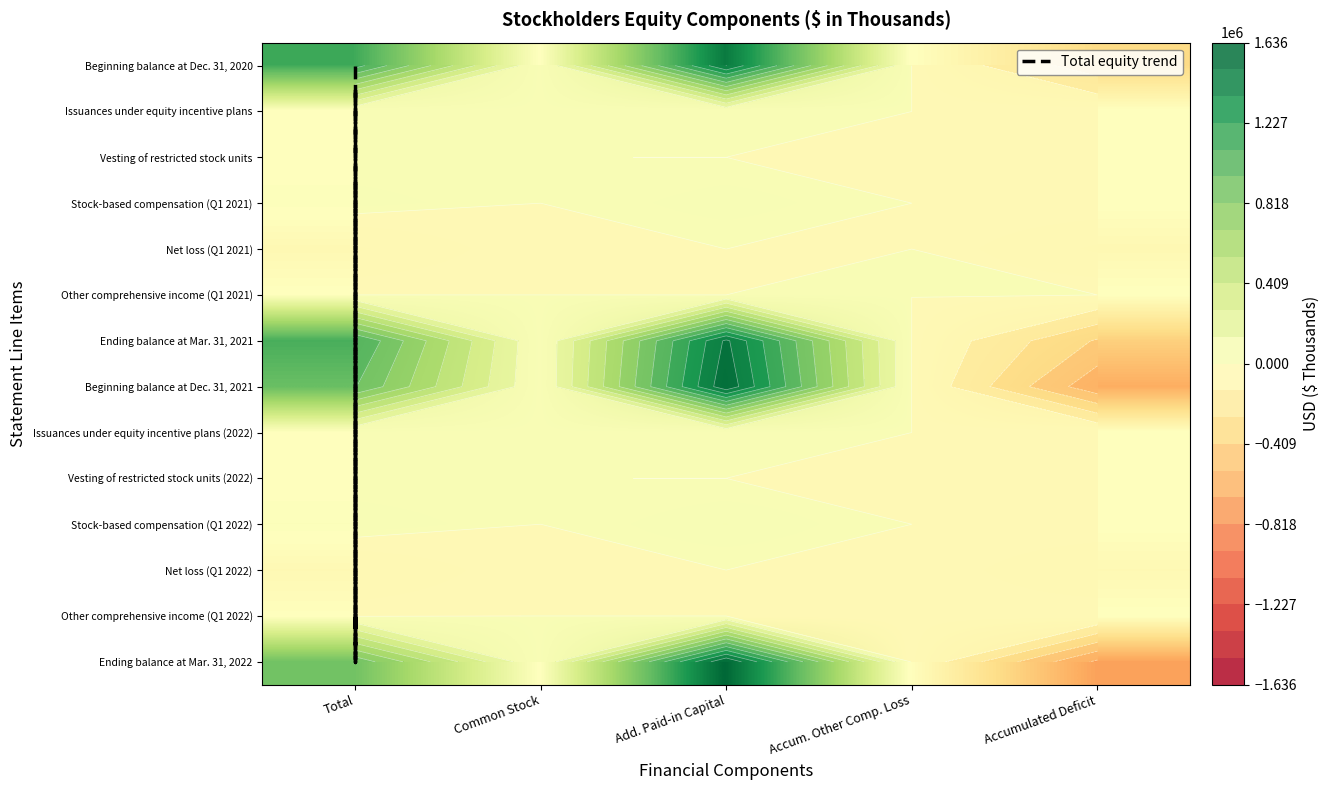

At Common Stock, list the series in order from largest to smallest.

Ending balance at Mar. 31, 2022, Beginning balance at Dec. 31, 2021, Ending balance at Mar. 31, 2021, Beginning balance at Dec. 31, 2020, Vesting of restricted stock units (2022), Issuances under equity incentive plans, Vesting of restricted stock units, Issuances under equity incentive plans (2022), Stock-based compensation (Q1 2021), Net loss (Q1 2021), Other comprehensive income (Q1 2021), Stock-based compensation (Q1 2022), Net loss (Q1 2022), Other comprehensive income (Q1 2022)